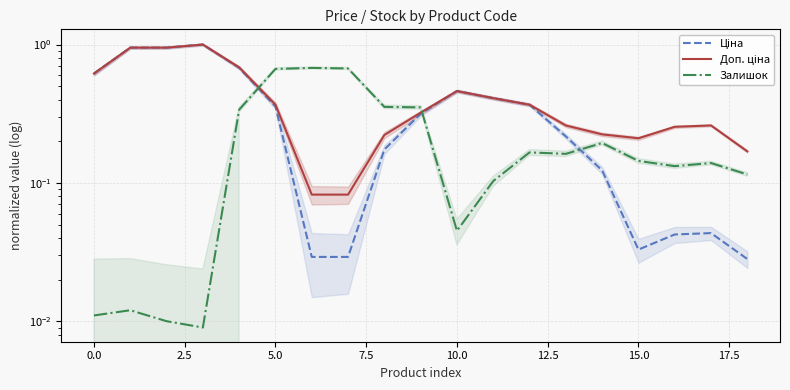

At how many categories does at least one series exceed 0?

19